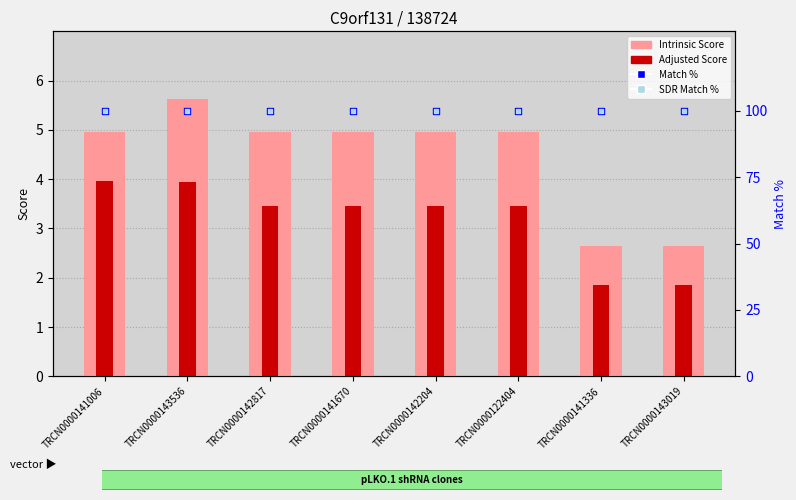

Which series has the widest spread of Y values?

Intrinsic Score